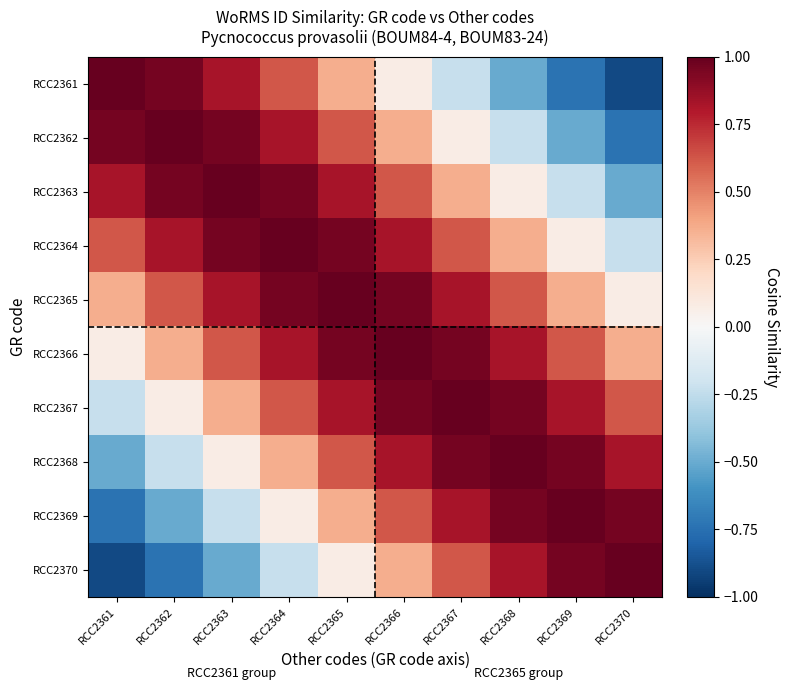

What is the spread (max minus min) of values at RCC2368?

1.5